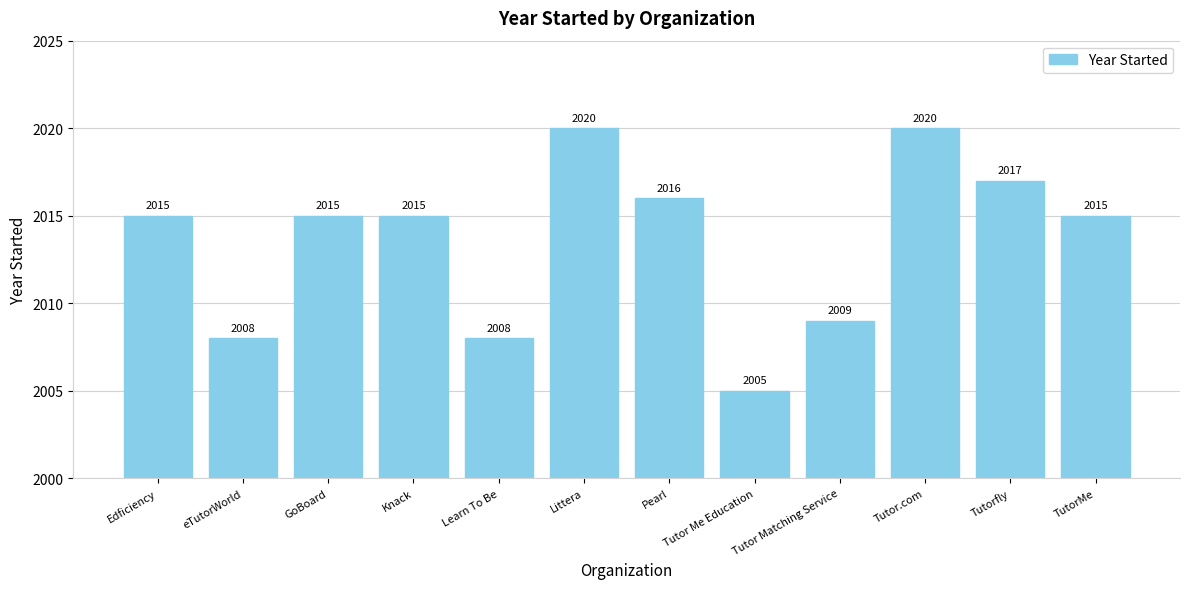

How many data points does each series have?

12